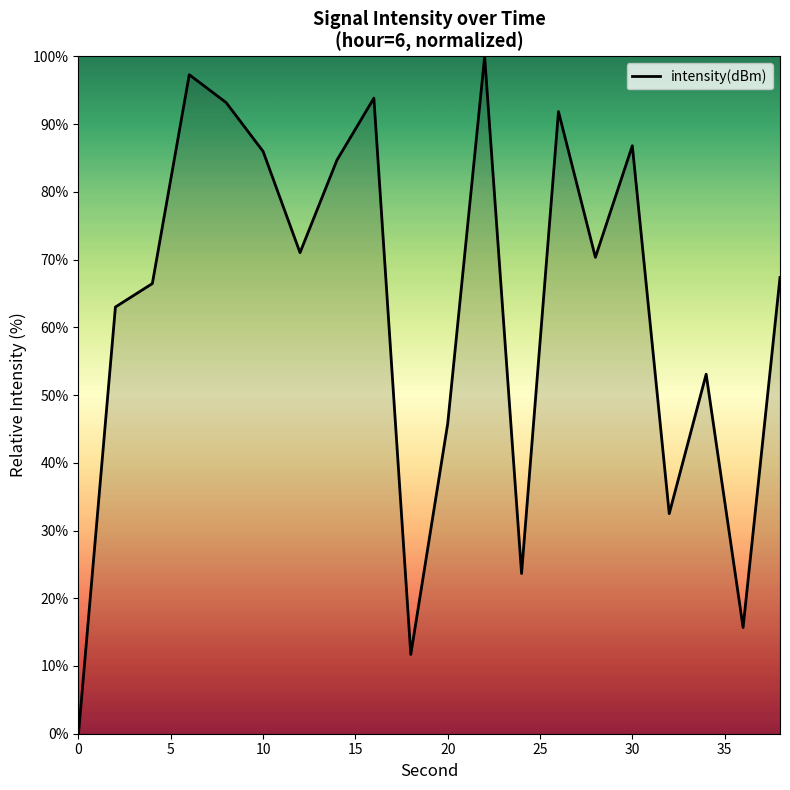

What is the difference between the maximum and minimum values?

100.0